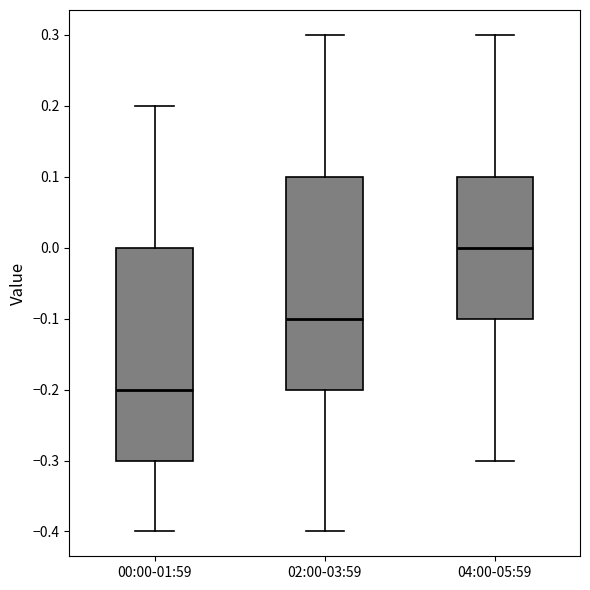

Reading left to right, read every box against the y-axis: the position of its median line, the range the box covers, and the ends of its whiskers. The values are not printed on the chart, so give them approximately, as read against the axis.

00:00-01:59: median -0.2, box -0.3 to 0.0, whiskers -0.4 to 0.2
02:00-03:59: median -0.1, box -0.2 to 0.1, whiskers -0.4 to 0.3
04:00-05:59: median 0.0, box -0.1 to 0.1, whiskers -0.3 to 0.3